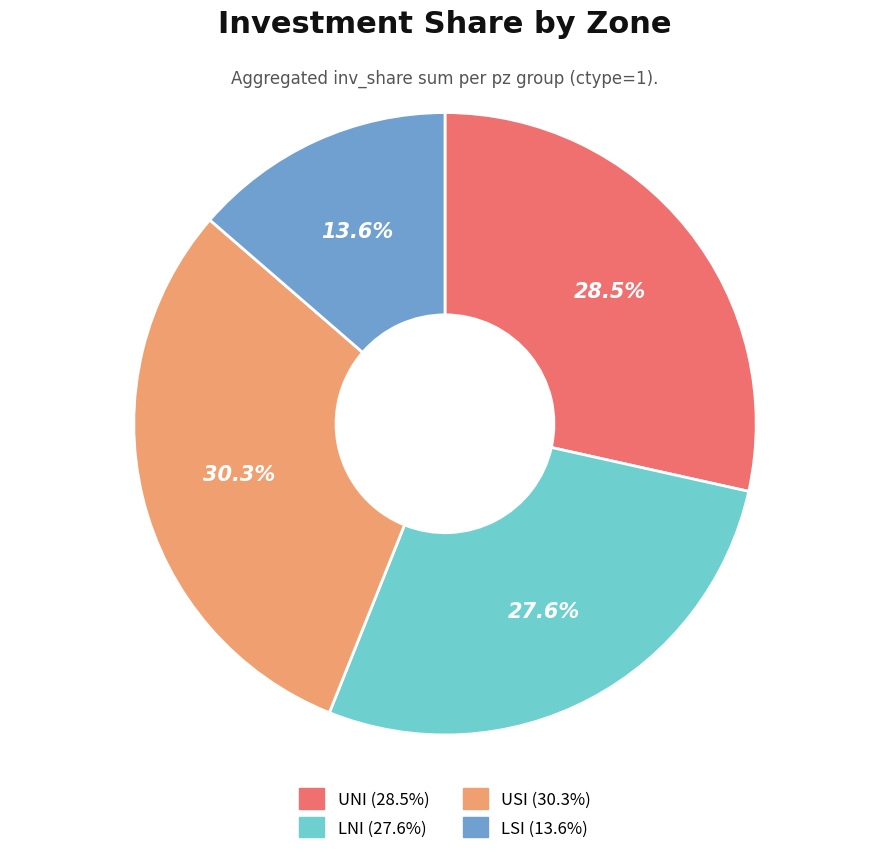

Count the number of slices in the pie.

4